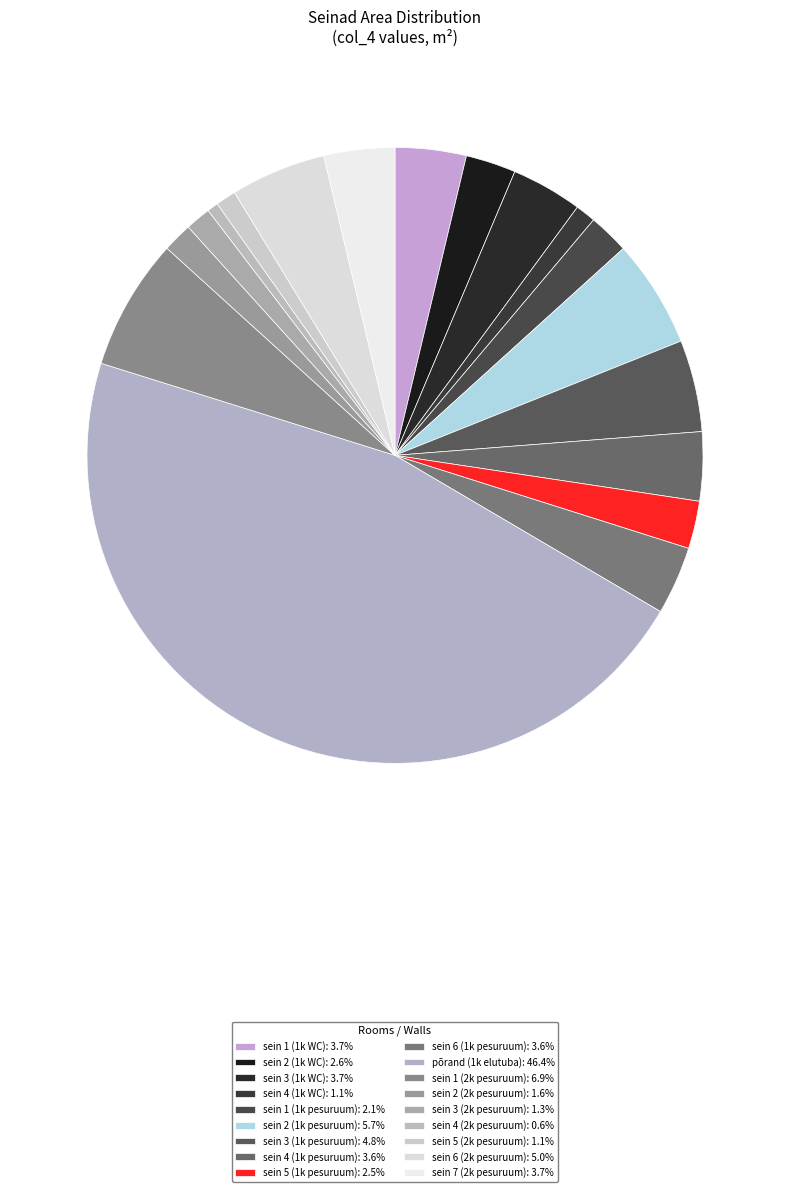

To the nearest percent, what is the combined percentage of sein 7 (2k pesuruum) and sein 4 (1k WC)?

5%